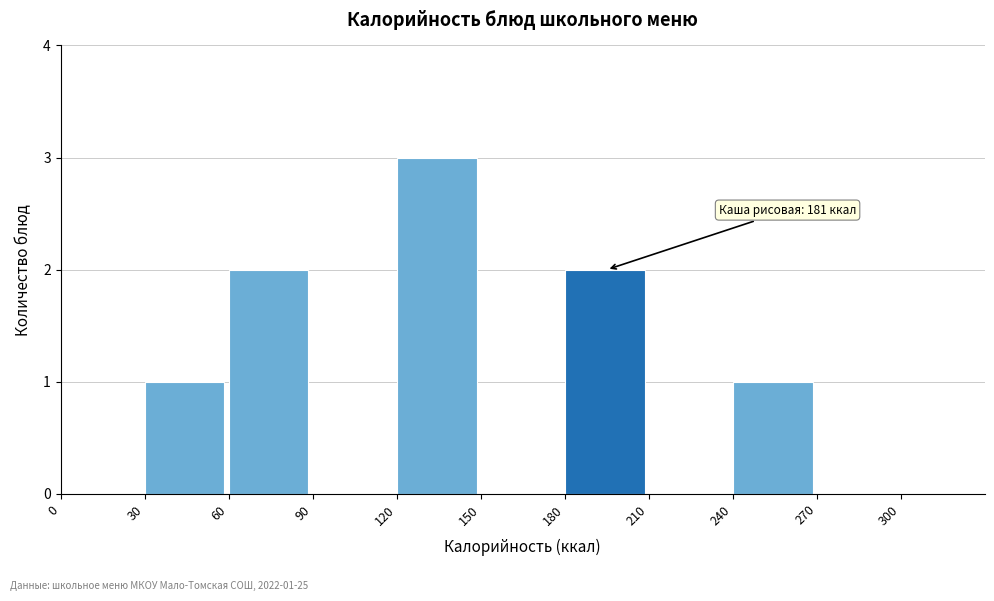

Over which range of the x-axis is the bar tallest?

120 to 150